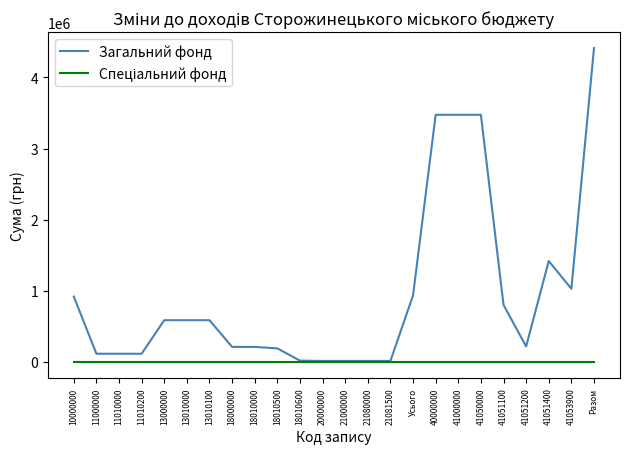

Which series has the largest total across all categories?

Загальний фонд